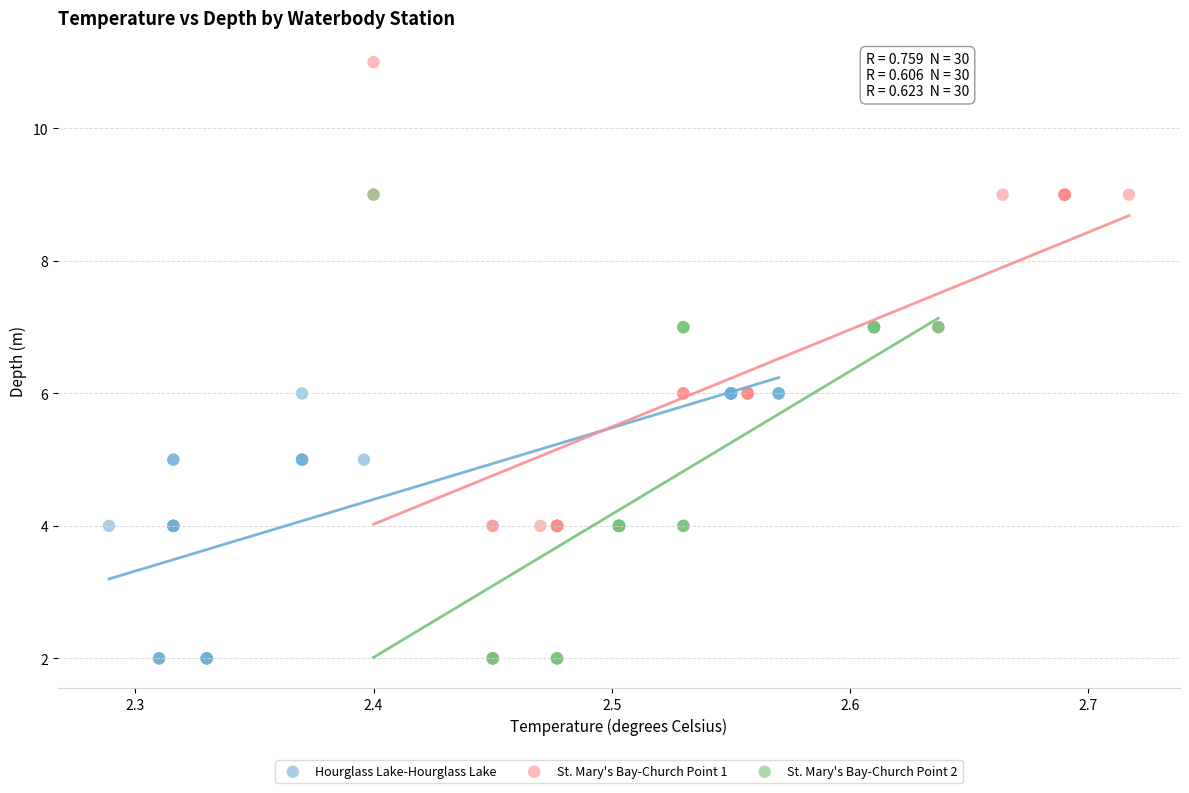

Which series reaches the maximum Y coordinate?

St. Mary's Bay-Church Point 1